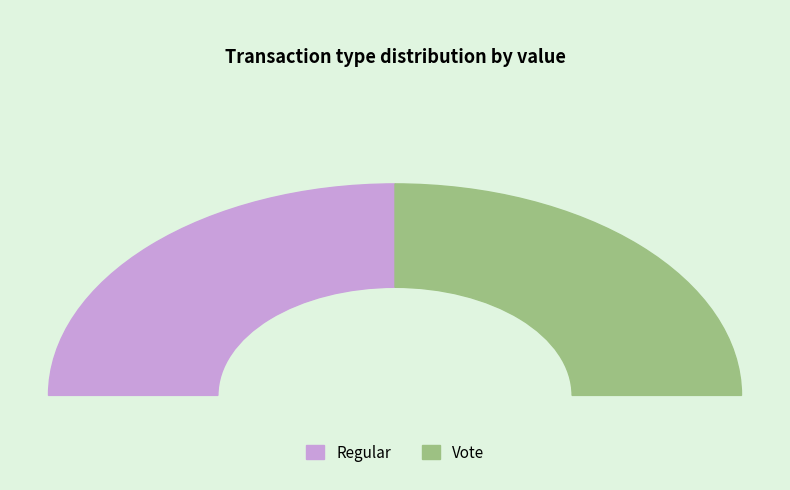

True or false: Regular accounts for 50% of the total.

True